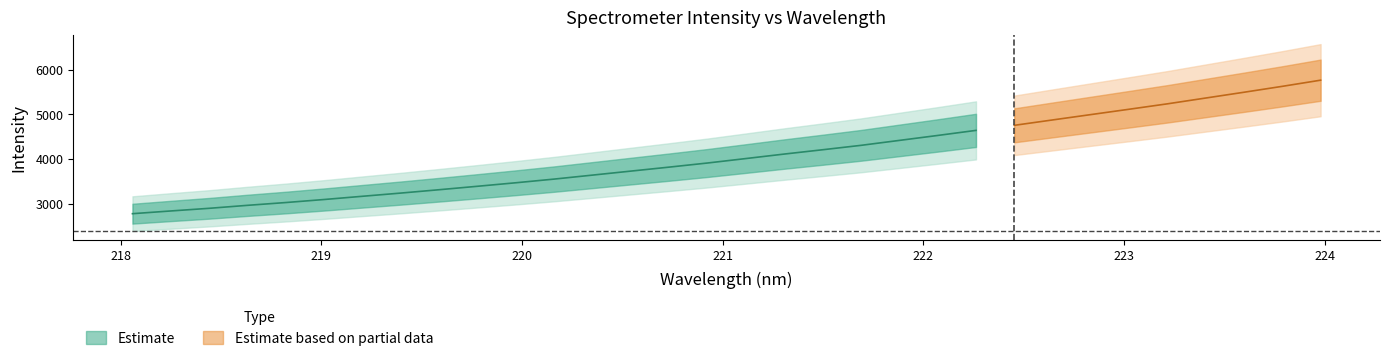

What is the change in value from 219.0156 to 221.4993?

+1113.0